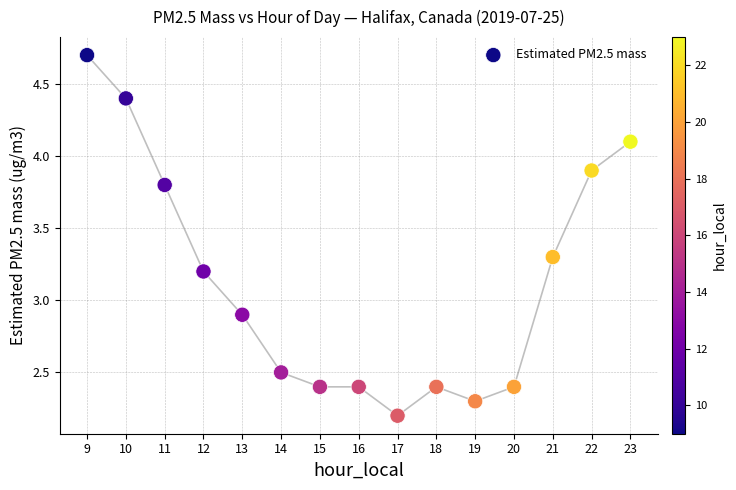

What is the range of X values (max minus min)?

14.0